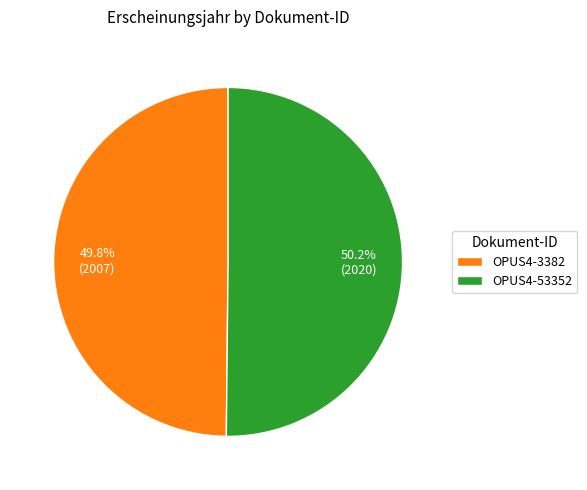

What is the total percentage of OPUS4-3382 and OPUS4-53352?

100.0%